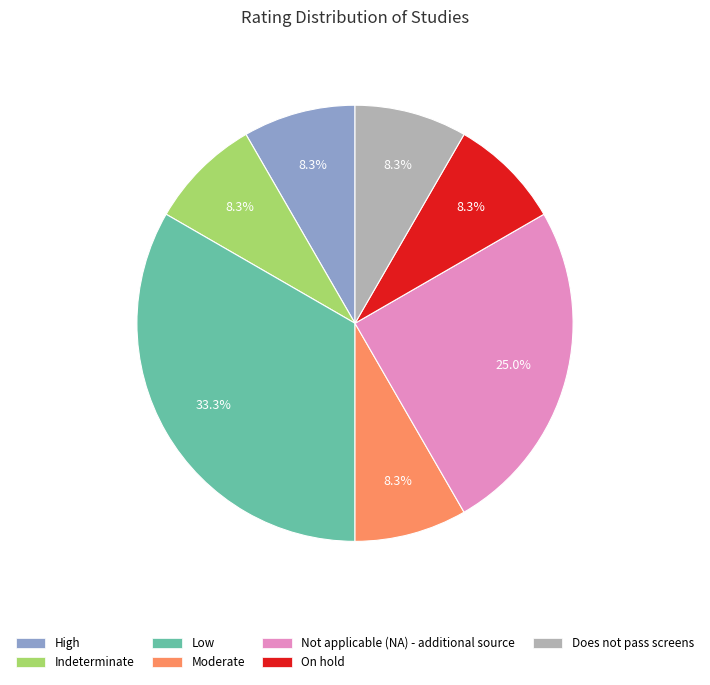

To the nearest percent, what is the difference between the largest and smallest slice percentages?

25%